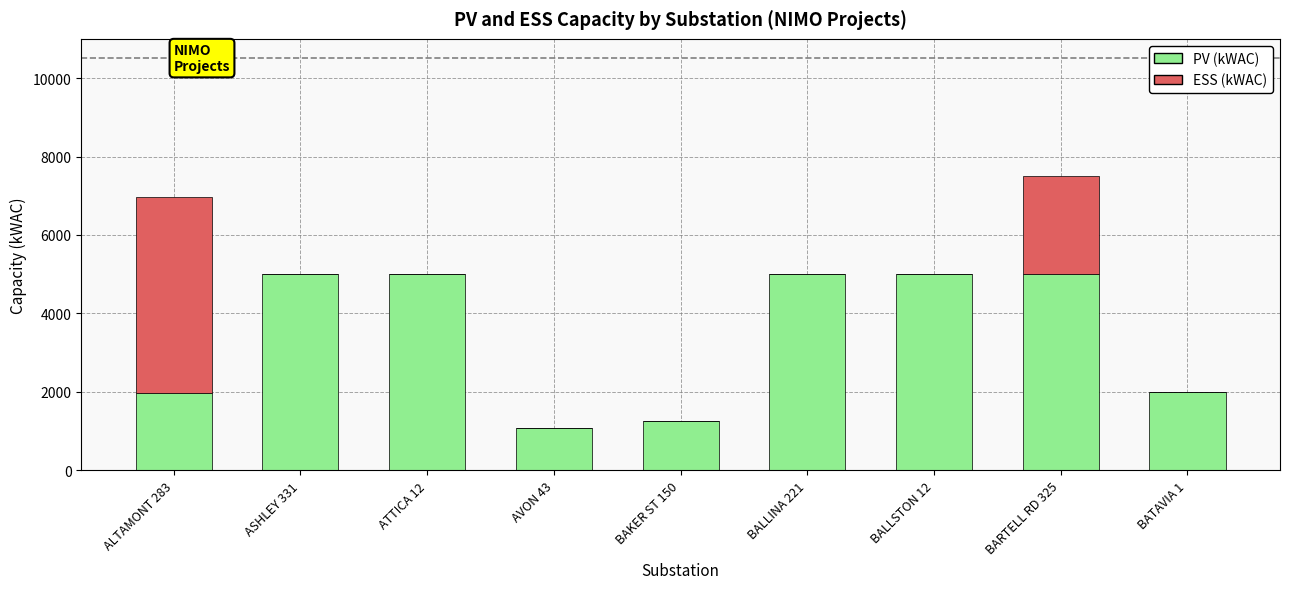

What is the highest value of the PV (kWAC) series?

5000